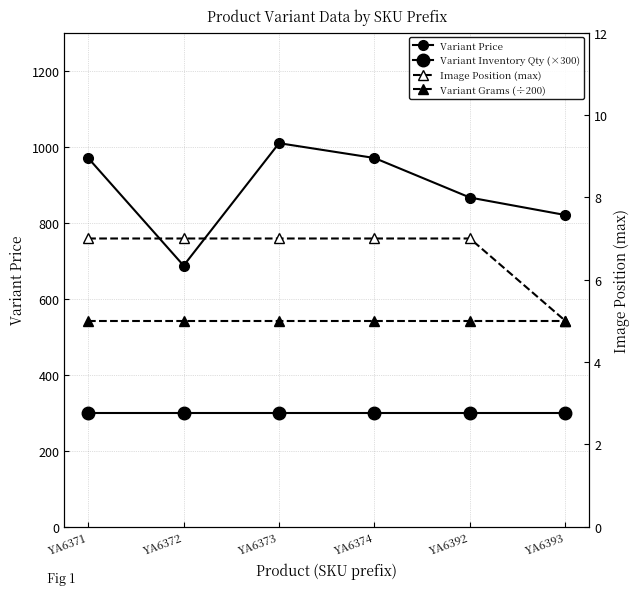

True or false: Variant Inventory Qty (×300) and Variant Price cross at least once.

False